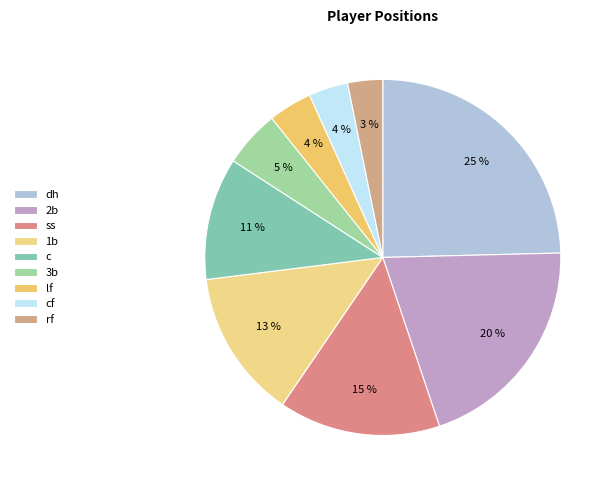

What is the largest slice in the pie chart?

dh